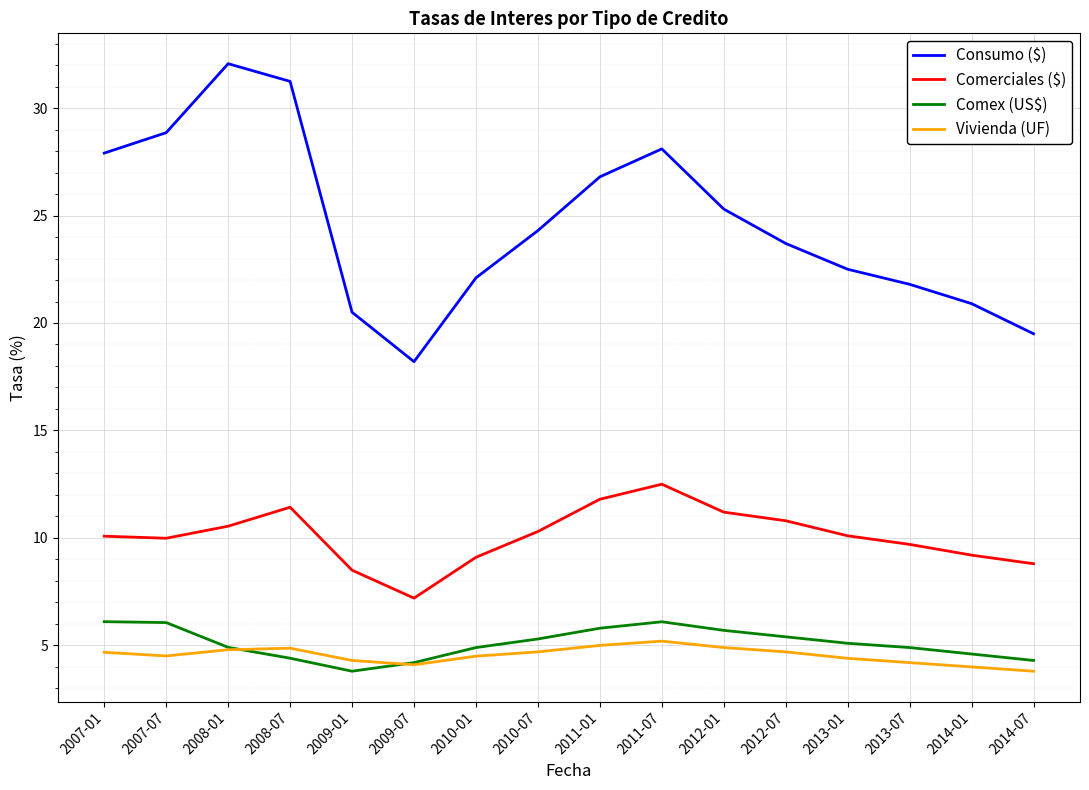

Where is the first local minimum for Consumo ($)?

2009-07